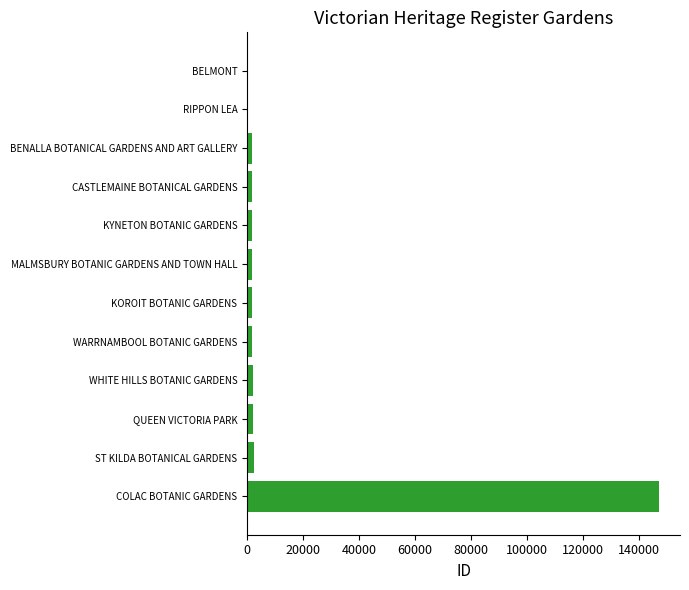

What is the sum of all values?

165104